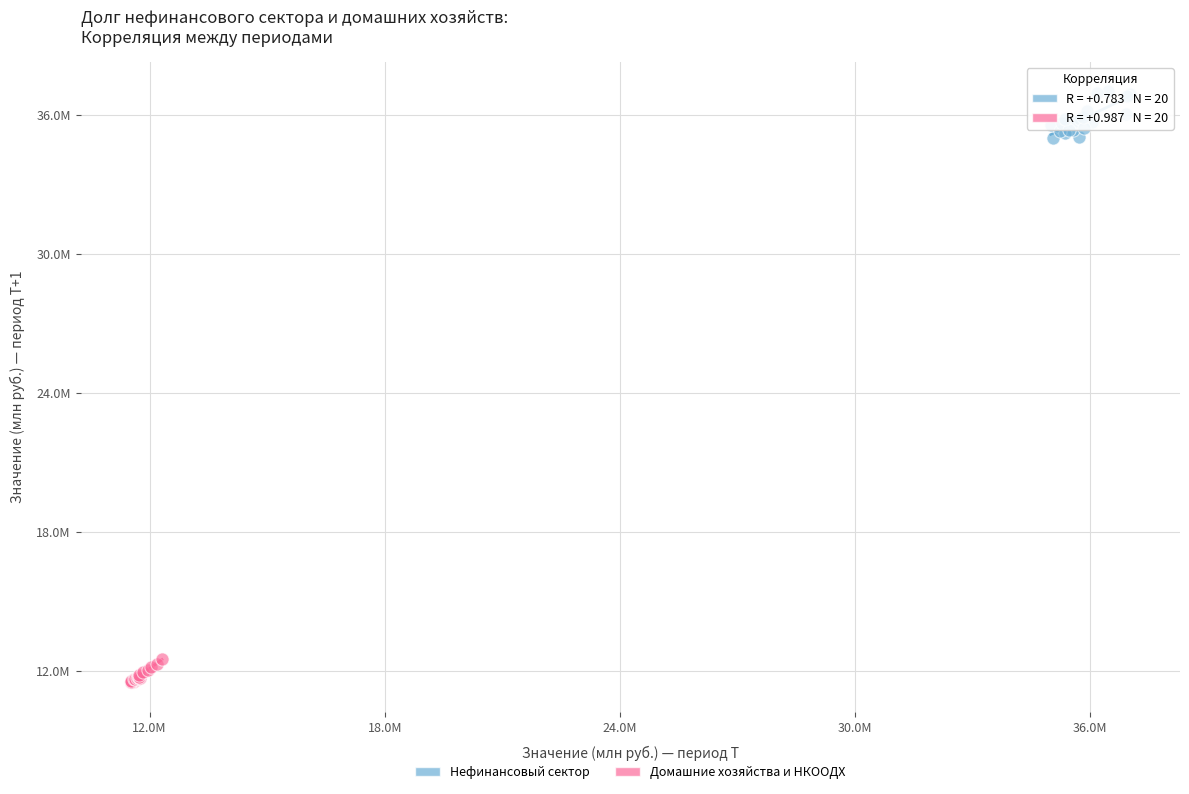

What are all the series names shown in the legend?

Нефинансовый сектор, Домашние хозяйства и НКООДХ